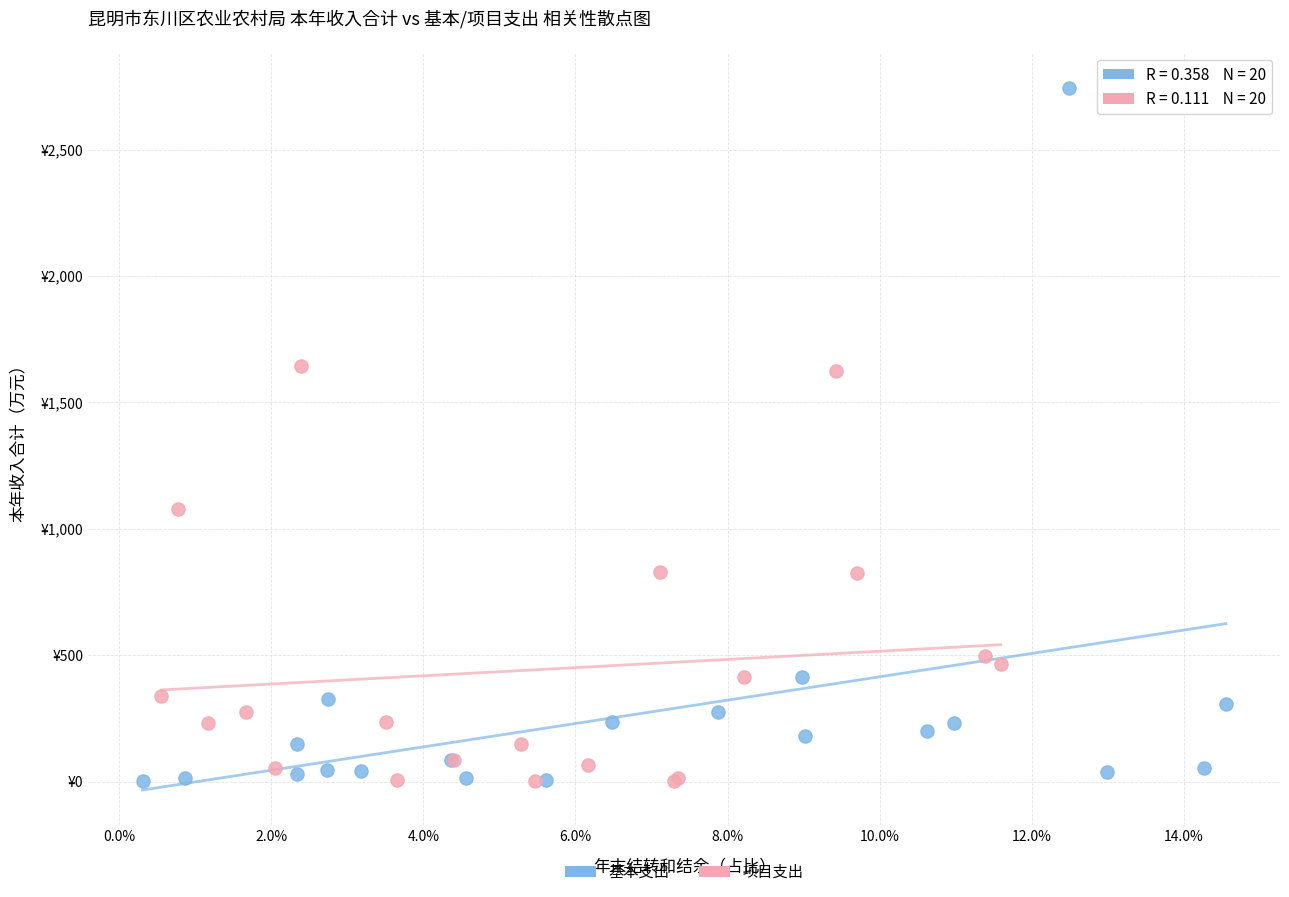

What are all the series names shown in the legend?

基本支出, 项目支出